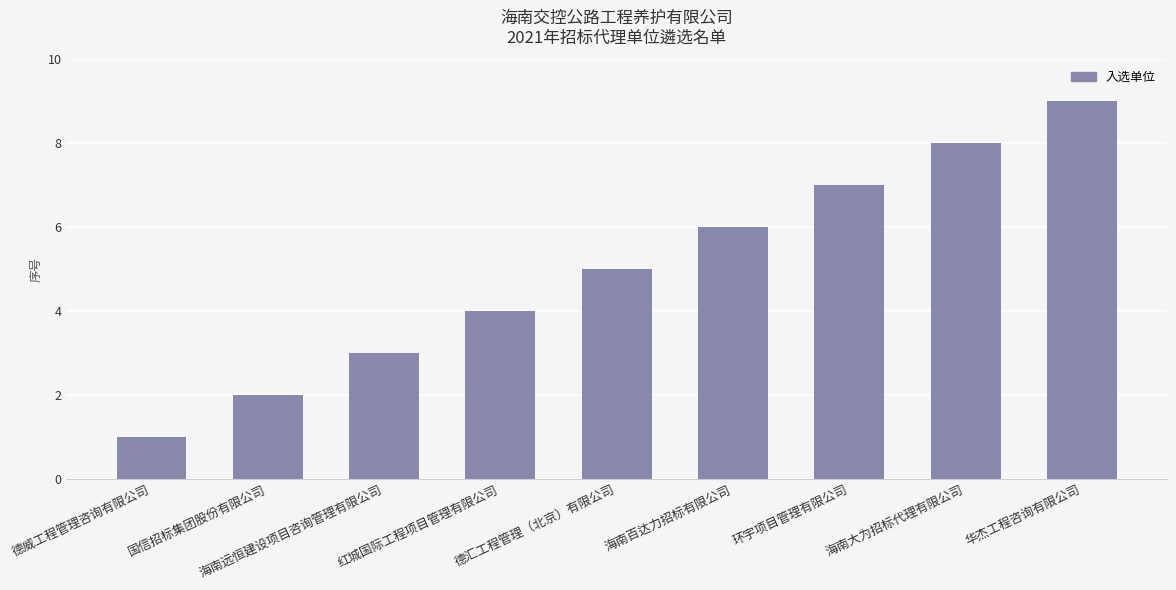

Which has a higher value, 海南远恒建设项目咨询管理有限公司 or 海南大为招标代理有限公司?

海南大为招标代理有限公司